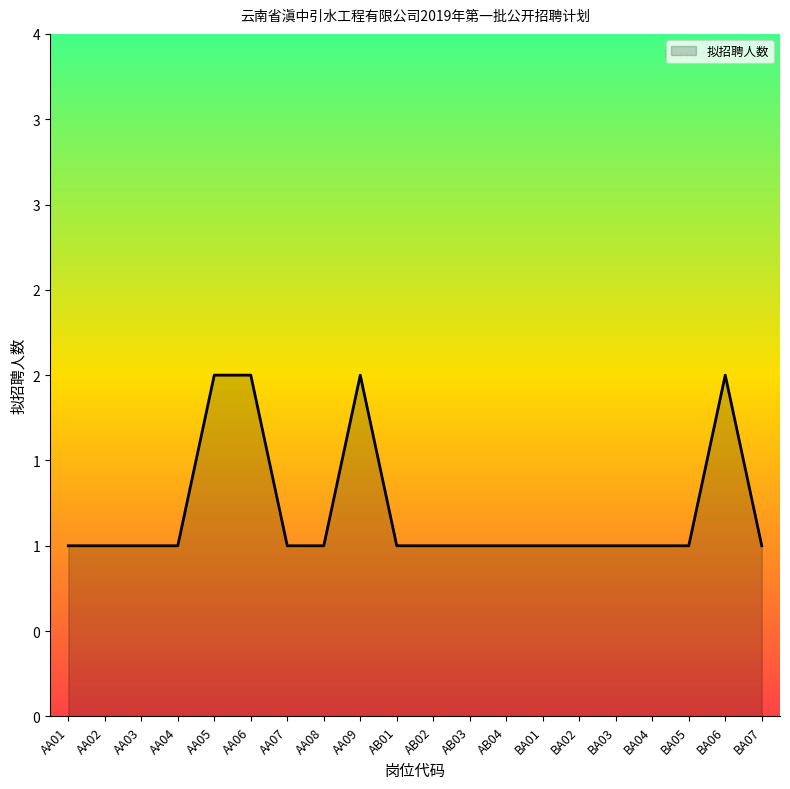

List the labels in order of value, largest first.

AA05, AA06, AA09, BA06, AA01, AA02, AA03, AA04, AA07, AA08, AB01, AB02, AB03, AB04, BA01, BA02, BA03, BA04, BA05, BA07